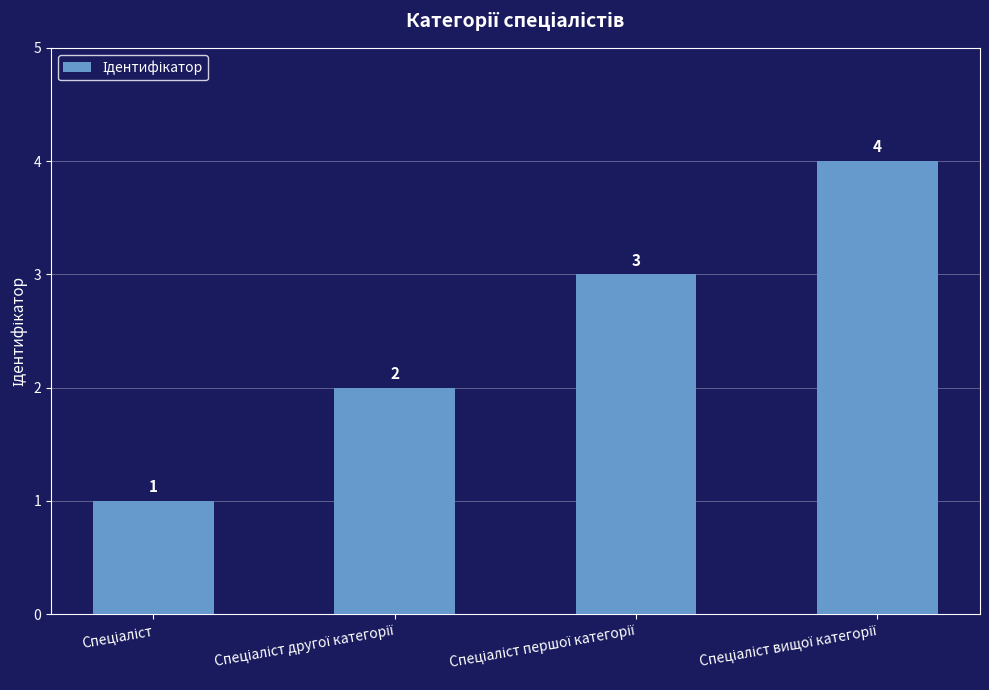

What is the difference between the maximum and minimum values?

3